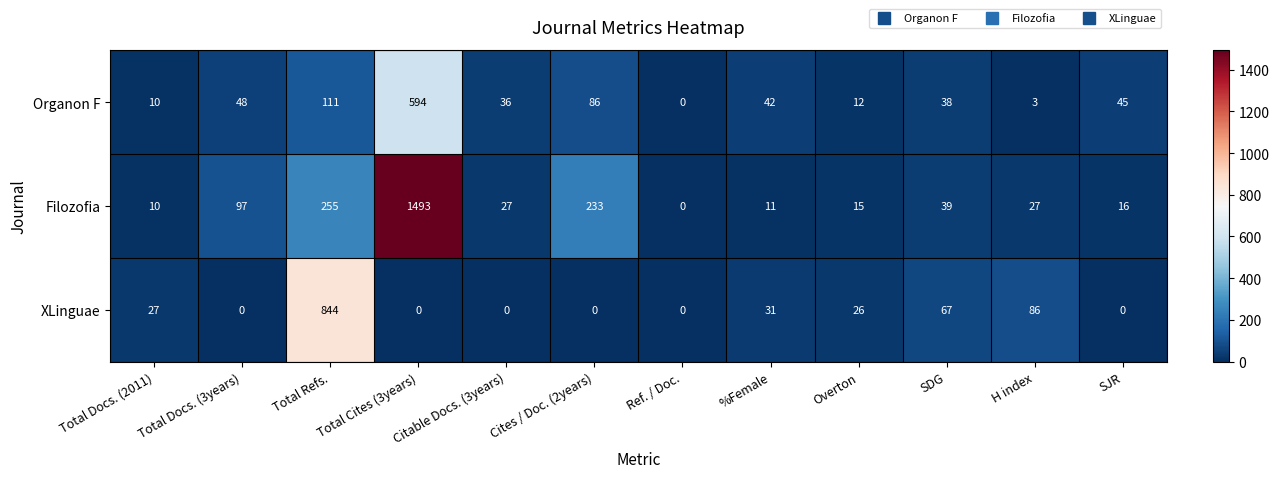

What is the difference between the maximum and minimum values in the Filozofia series?

1493